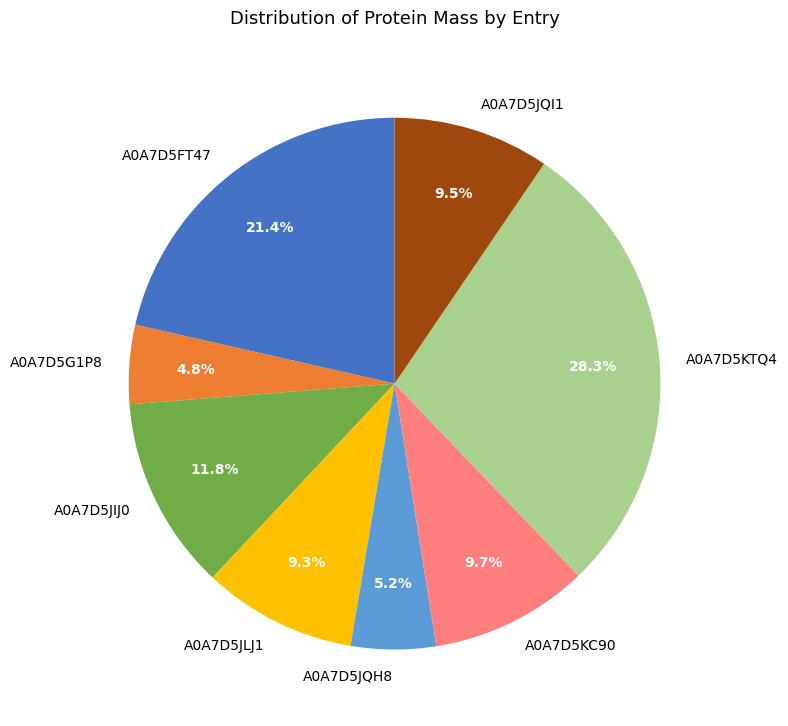

What percentage is the A0A7D5FT47 slice, to the nearest percent?

21%